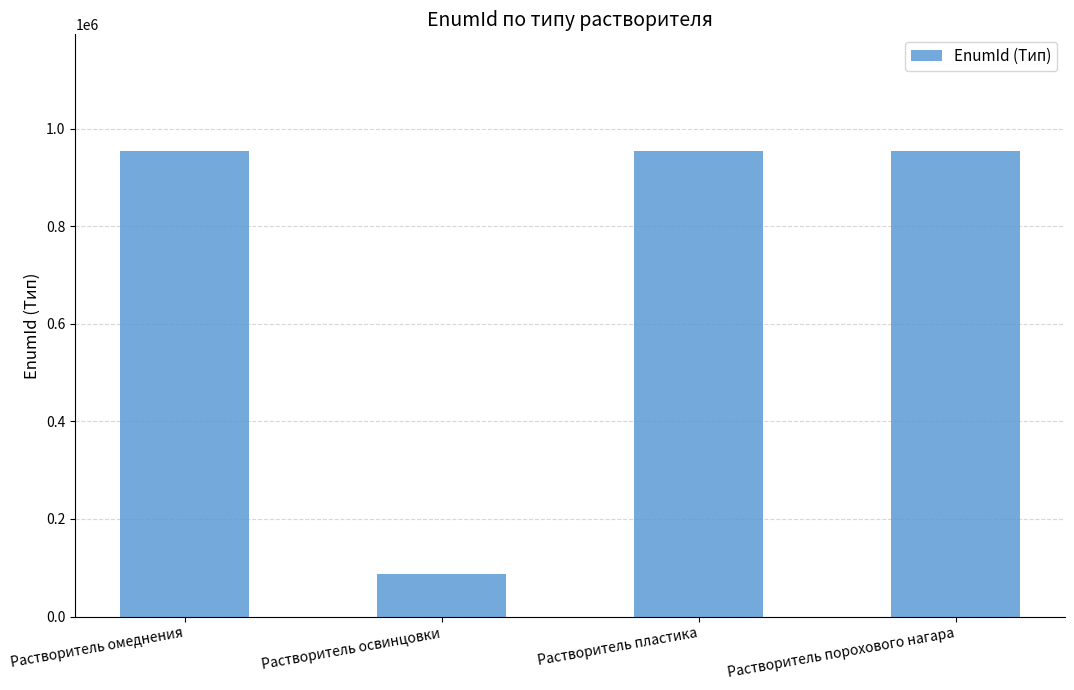

Read the value at Растворитель омеднения.

954438